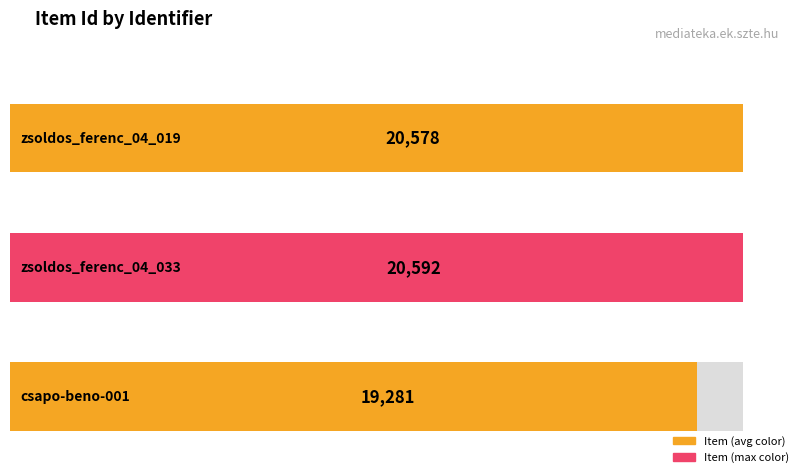

Reading left to right, transcribe all the data shown in this chart.

zsoldos_ferenc_04_019=20578	zsoldos_ferenc_04_033=20592	csapo-beno-001=19281